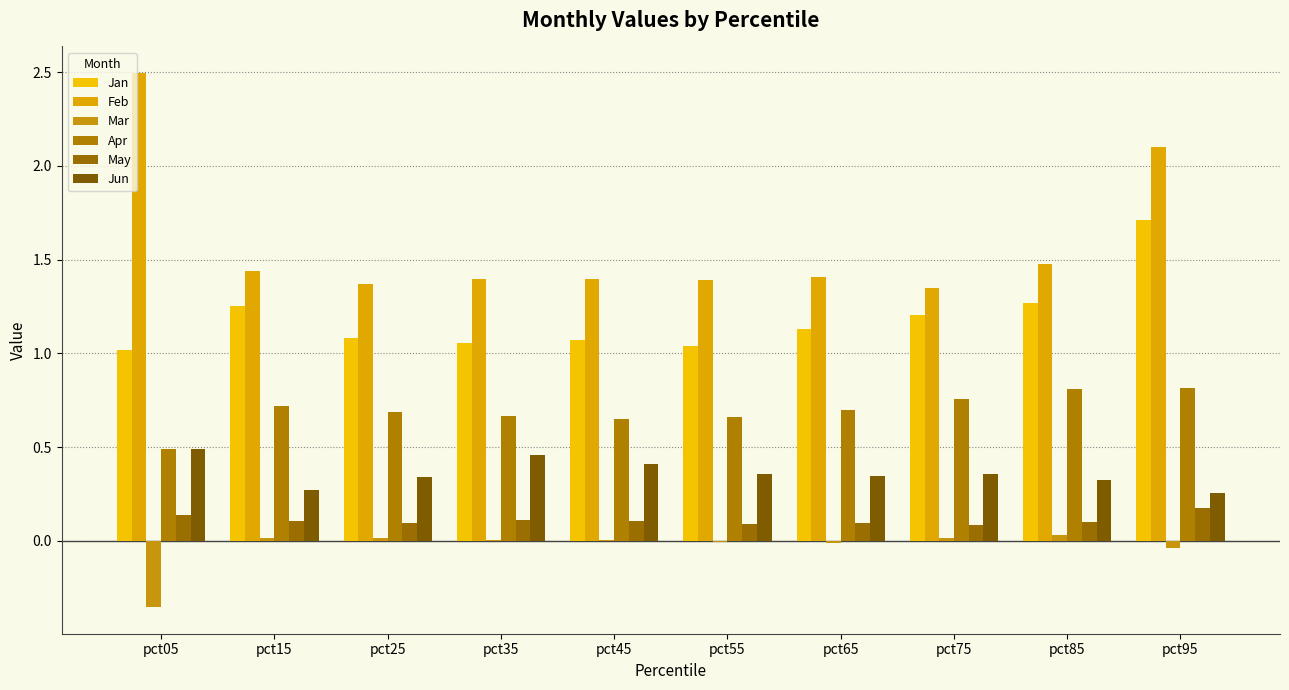

Reading left to right, transcribe all the data shown in this chart.

Jan: pct05=1.0	pct15=1.3	pct25=1.1	pct35=1.1	pct45=1.1	pct55=1.0	pct65=1.1	pct75=1.2	pct85=1.3	pct95=1.7
Feb: pct05=2.5	pct15=1.4	pct25=1.4	pct35=1.4	pct45=1.4	pct55=1.4	pct65=1.4	pct75=1.3	pct85=1.5	pct95=2.1
Mar: pct05=-0.4	pct15=0.0	pct25=0.0	pct35=0.0	pct45=0.0	pct55=-0.0	pct65=-0.0	pct75=0.0	pct85=0.0	pct95=-0.0
Apr: pct05=0.5	pct15=0.7	pct25=0.7	pct35=0.7	pct45=0.7	pct55=0.7	pct65=0.7	pct75=0.8	pct85=0.8	pct95=0.8
May: pct05=0.1	pct15=0.1	pct25=0.1	pct35=0.1	pct45=0.1	pct55=0.1	pct65=0.1	pct75=0.1	pct85=0.1	pct95=0.2
Jun: pct05=0.5	pct15=0.3	pct25=0.3	pct35=0.5	pct45=0.4	pct55=0.4	pct65=0.3	pct75=0.4	pct85=0.3	pct95=0.3